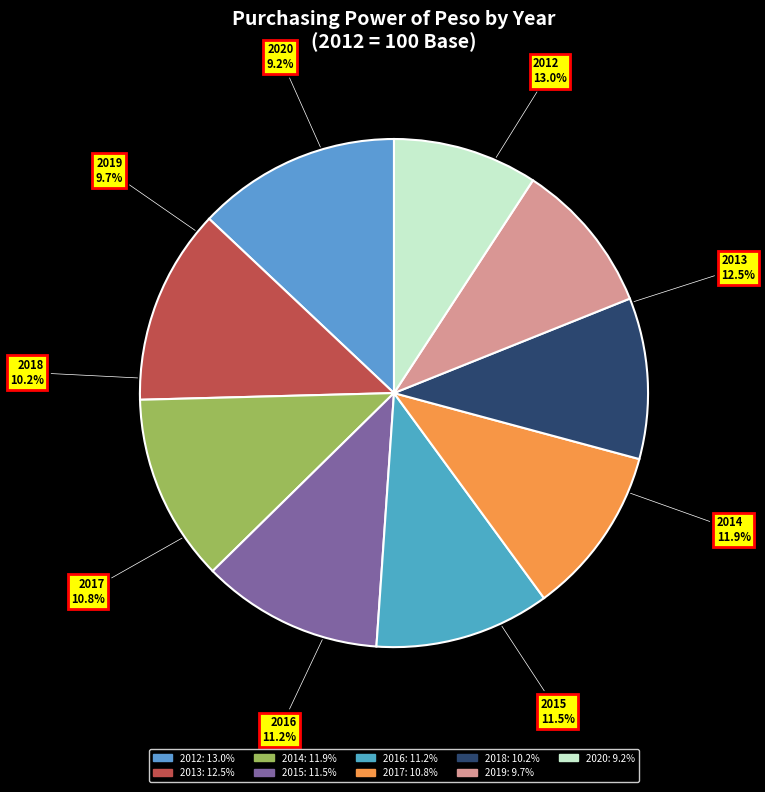

Is it true that 2012 is 13% of the pie?

True